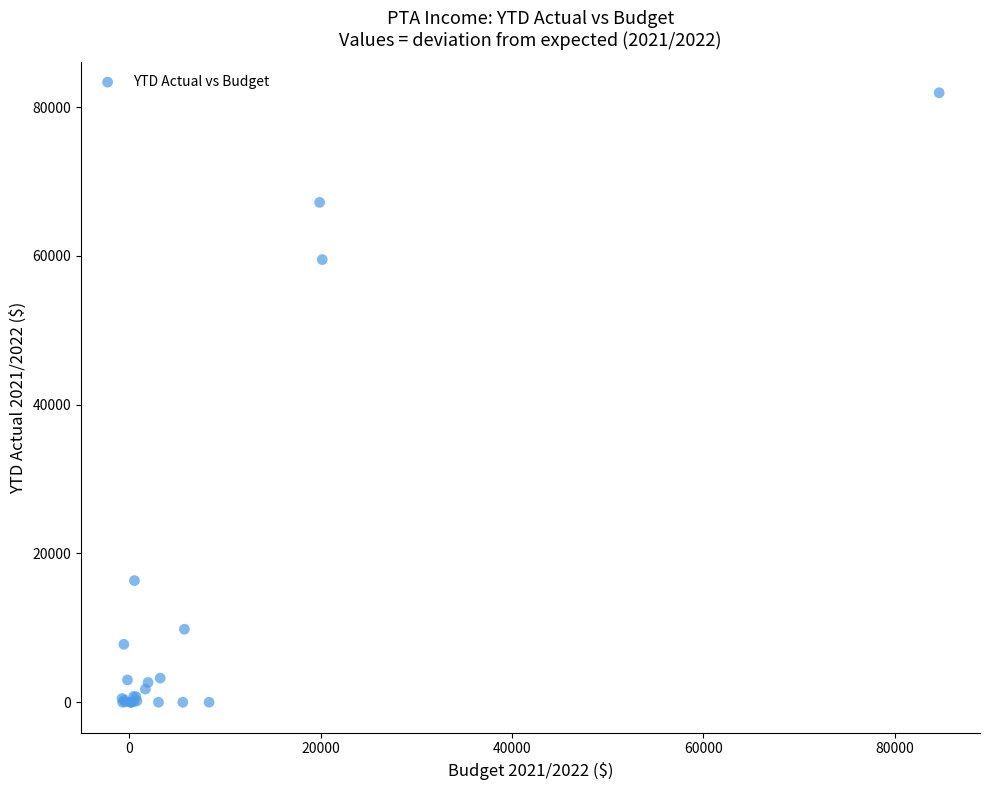

What Y value in the scatter plot is closest to 40959?

59497.7